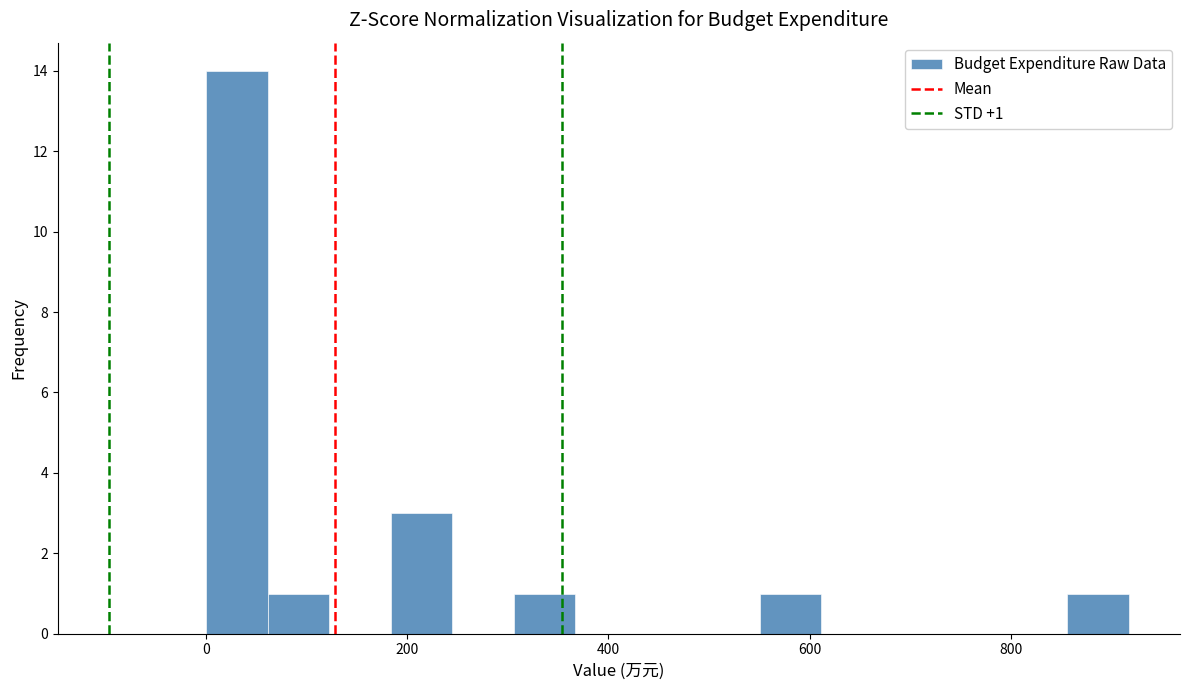

Around what value on the x-axis is the tallest bar? Give the approximate position of its centre, as read against the axis.

40